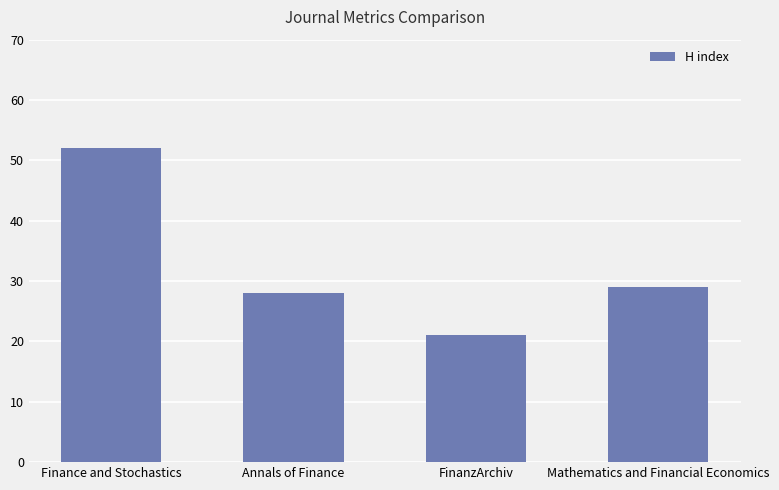

The value at Annals of Finance is 28. True or false?

True